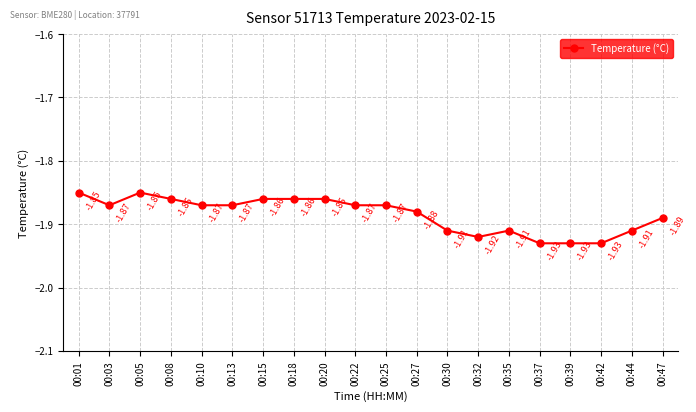

Does the chart have visible grid lines?

Yes